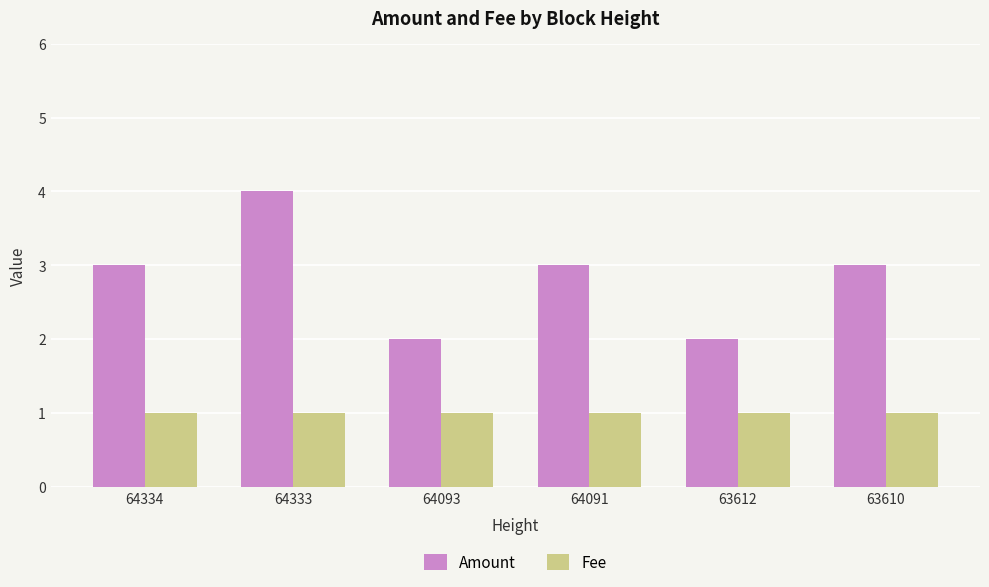

What is the value of the Amount bar at the 3rd from the left?

2